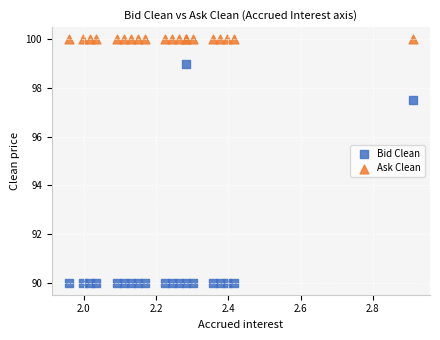

In the Bid Clean series, what Y value is closest to 94?

97.5